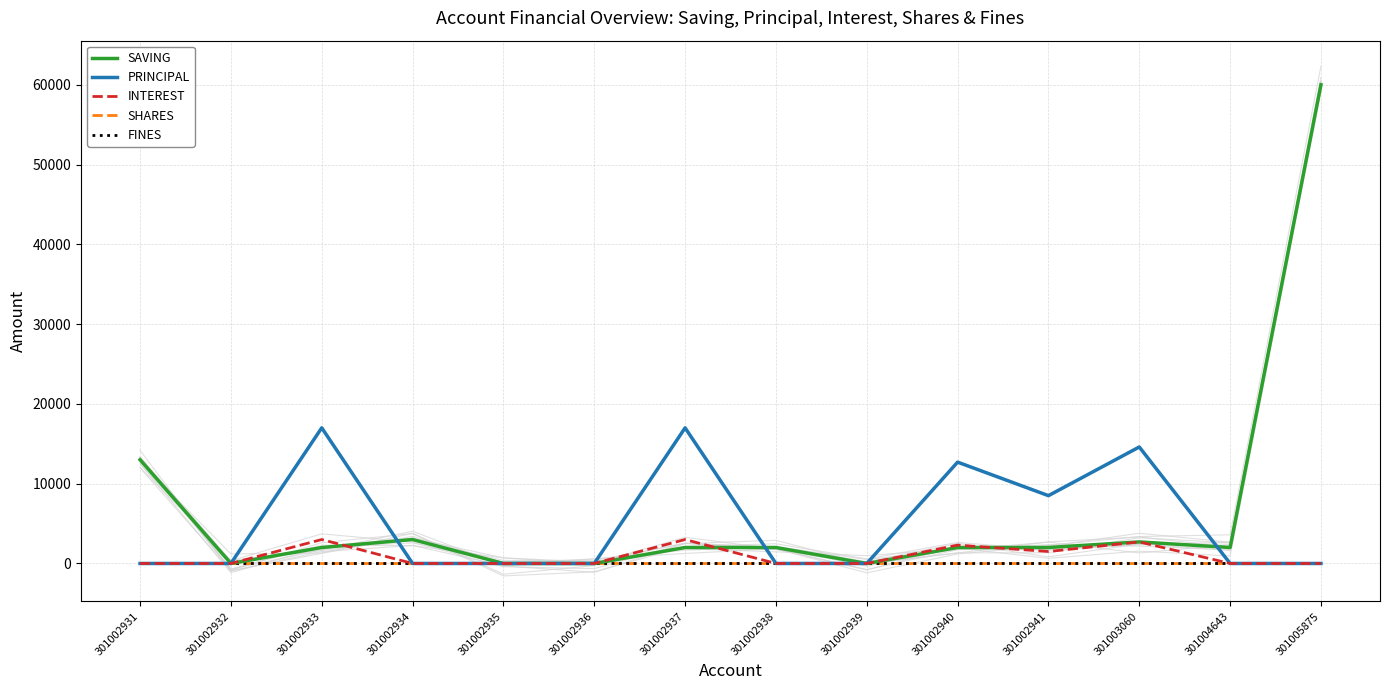

List the labels in order of INTEREST value, largest first.

301002933, 301002937, 301003060, 301002940, 301002941, 301002931, 301002932, 301002934, 301002935, 301002936, 301002938, 301002939, 301004643, 301005875